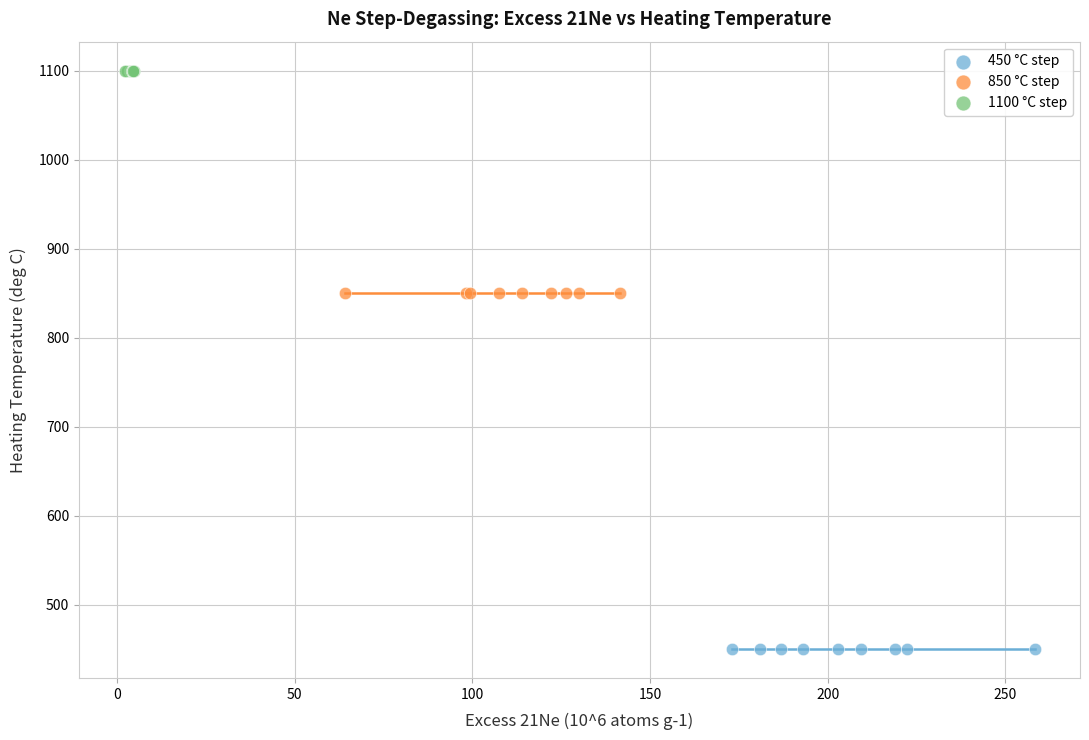

What are all the series names shown in the legend?

450 °C step, 850 °C step, 1100 °C step